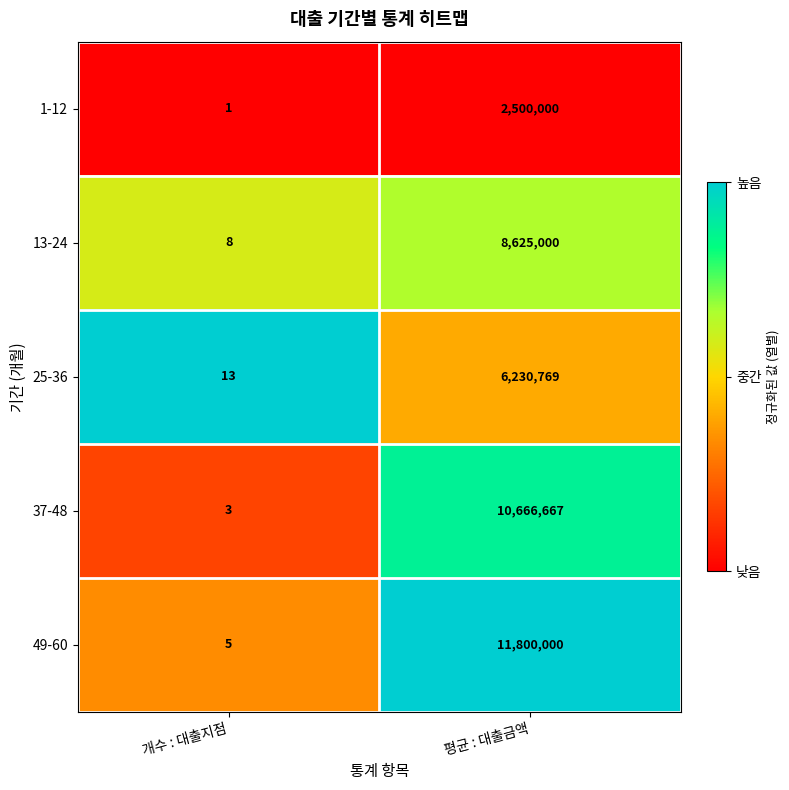

Reading left to right, list all the values displayed in this chart.

1-12: 1	2500000
13-24: 8	8625000
25-36: 13	6230769
37-48: 3	10666667
49-60: 5	11800000